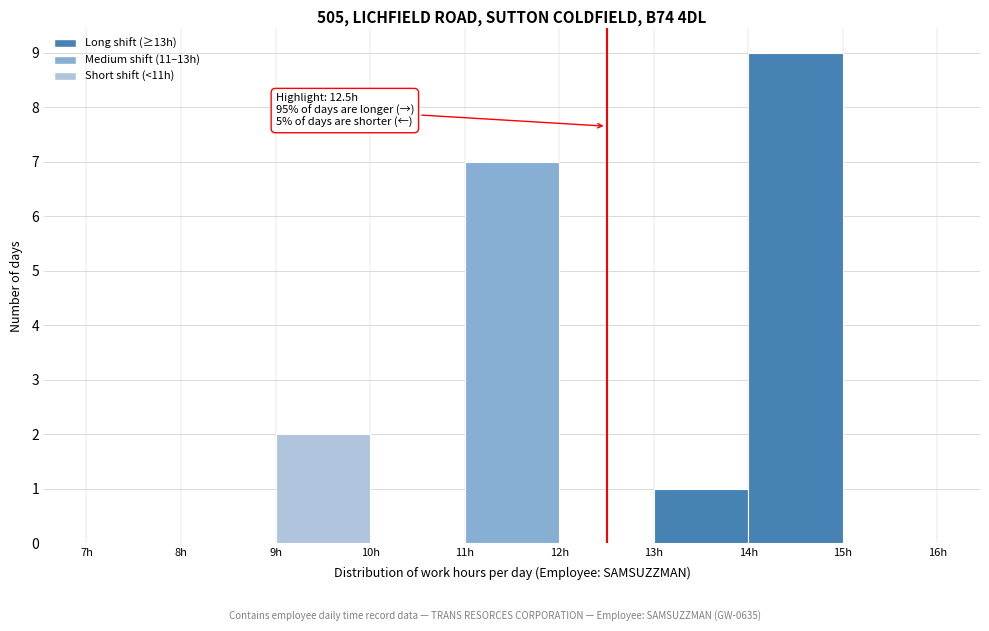

Which range on the x-axis has the tallest bar?

14 to 15